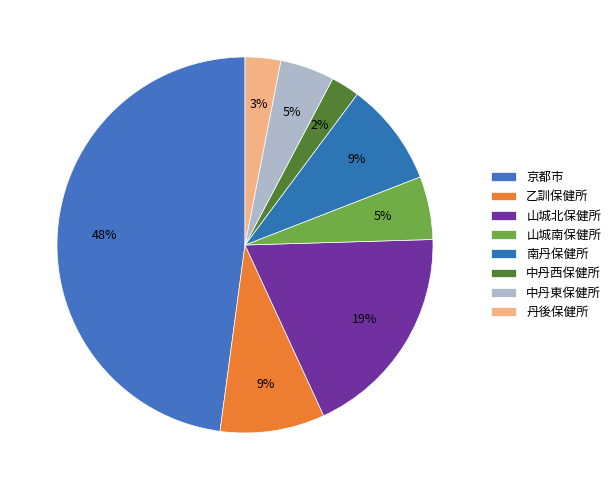

What portion of the pie excludes 乙訓保健所?

91.0%